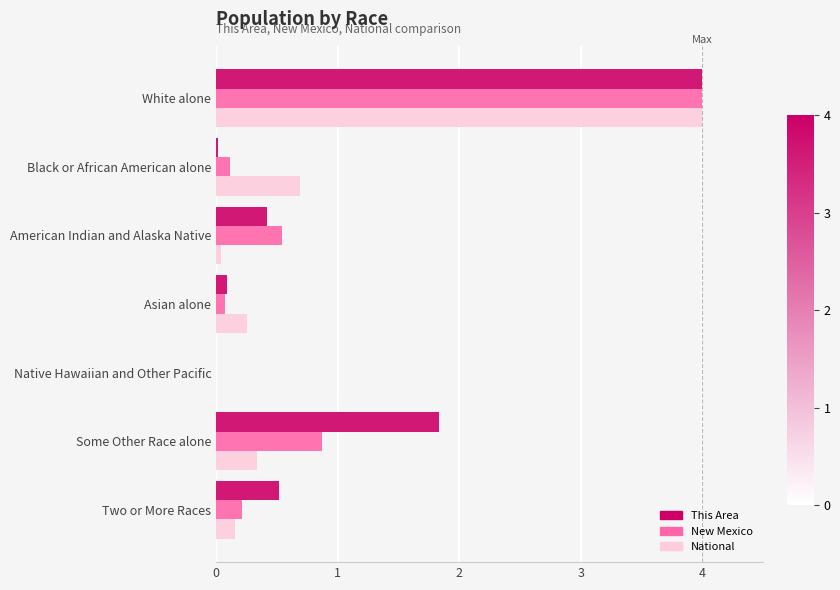

What is the sum of all National values?

5.5